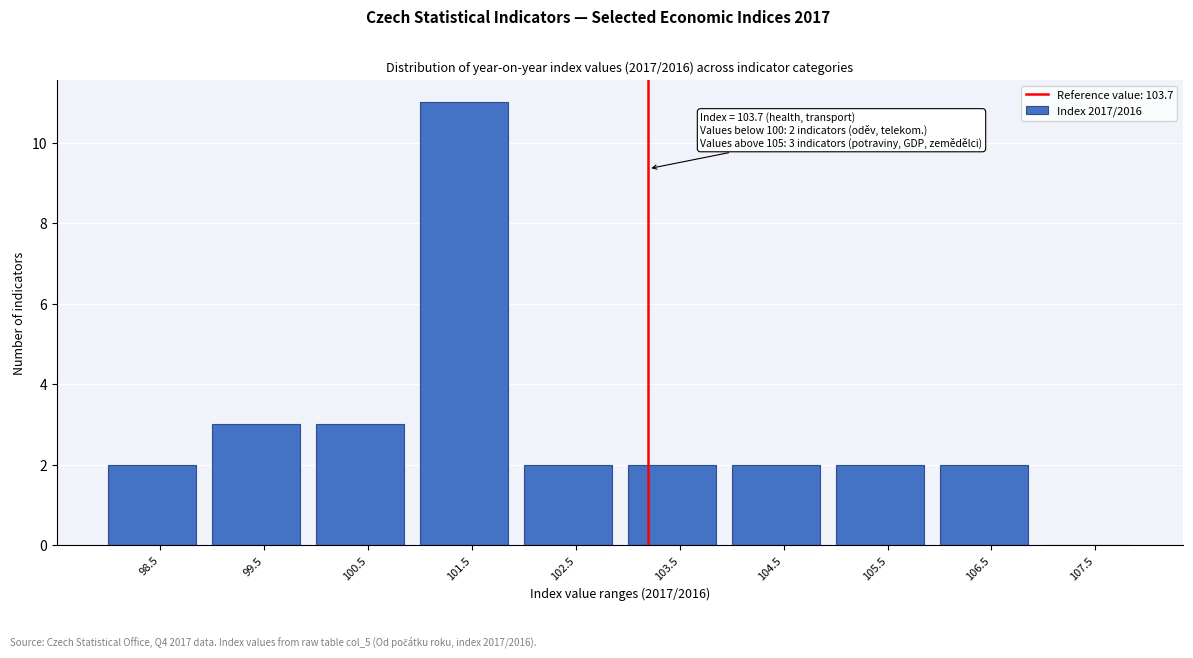

Reading left to right, extract all data points from this chart.

98.5=2	99.5=3	100.5=3	101.5=11	102.5=2	103.5=2	104.5=2	105.5=2	106.5=2	107.5=0